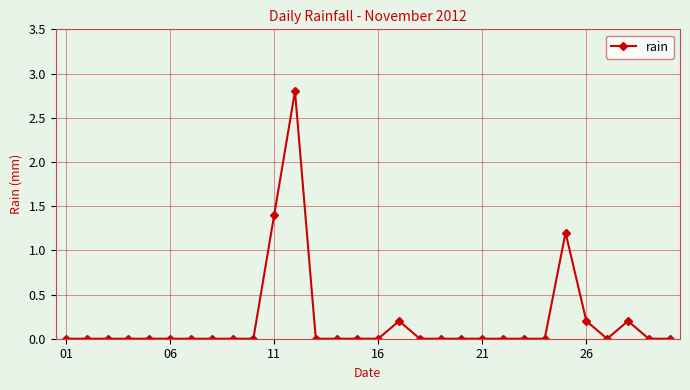

What is the difference between the maximum and minimum values?

2.8